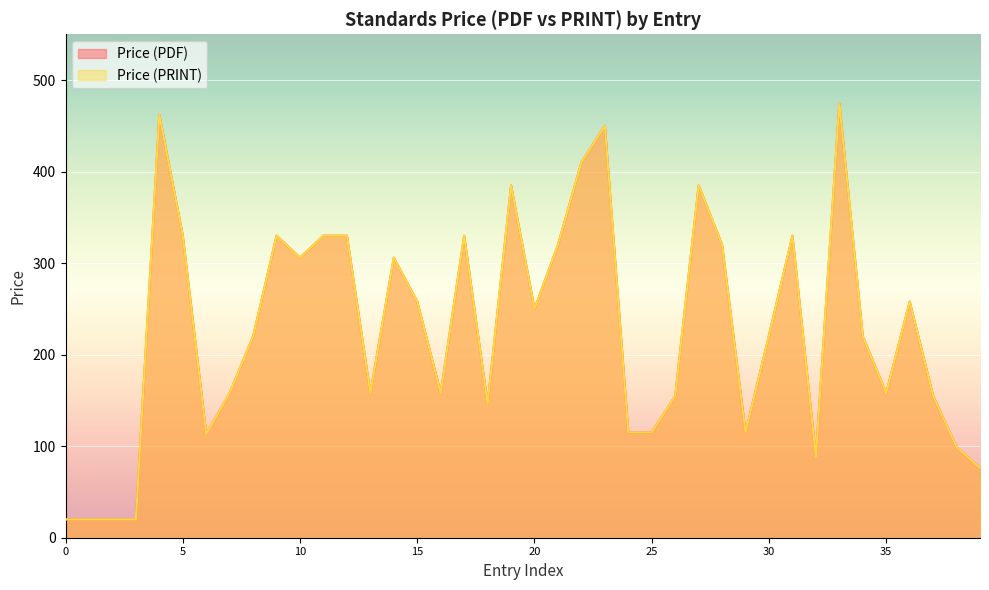

True or false: Price (PDF) and Price (PRINT) cross at least once.

False